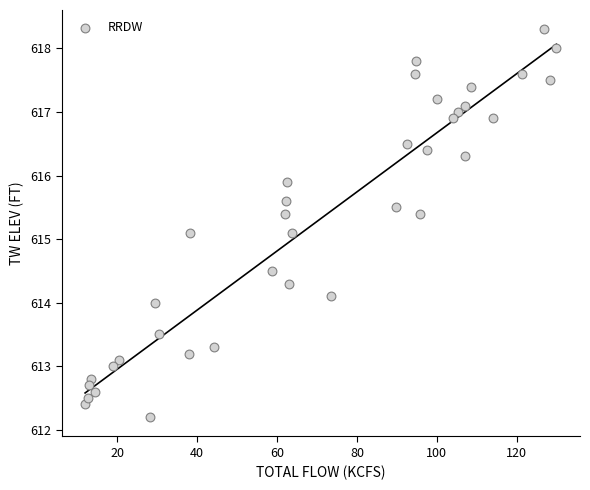

What is the range of Y values (max minus min)?

6.1